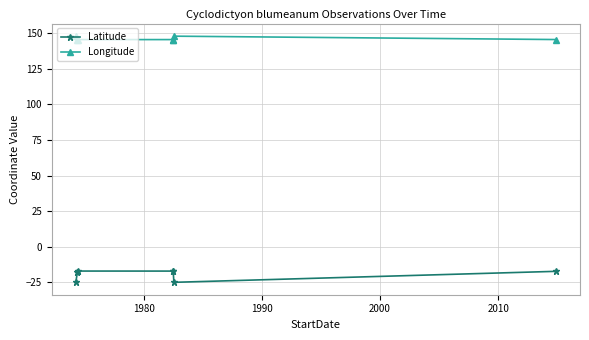

What position from the left is 2000?

4